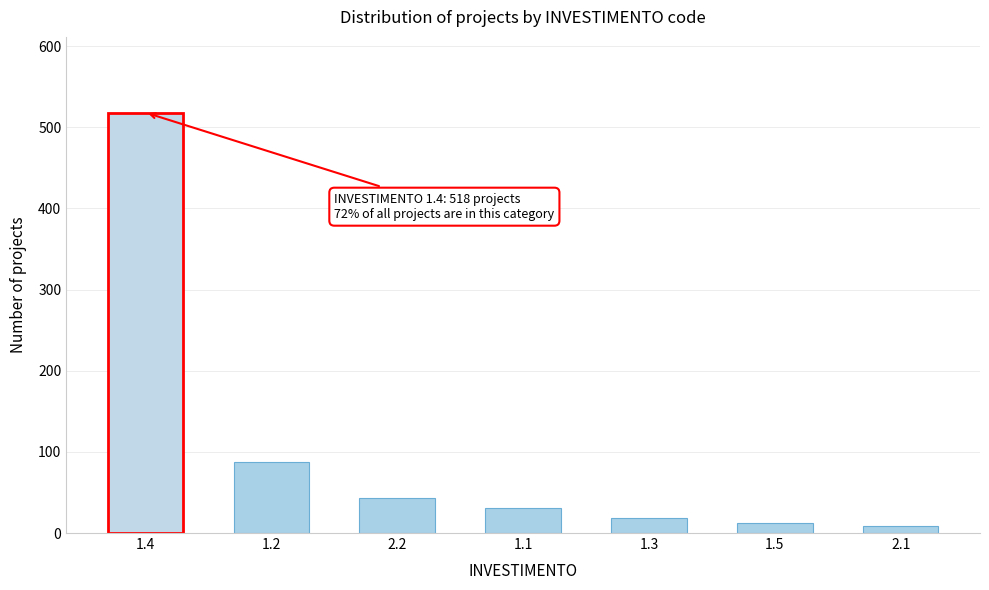

Reading left to right, what are all the values shown in this chart?

1.4=518	1.2=87	2.2=43	1.1=31	1.3=18	1.5=12	2.1=9